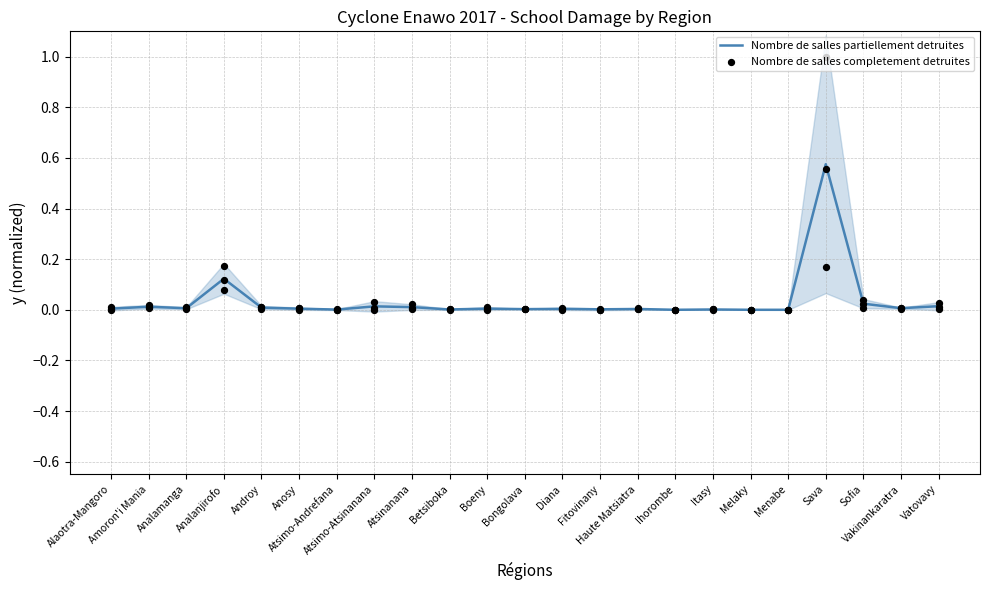

Which series has the largest Y range (max minus min)?

Nombre de salles partiellement detruites